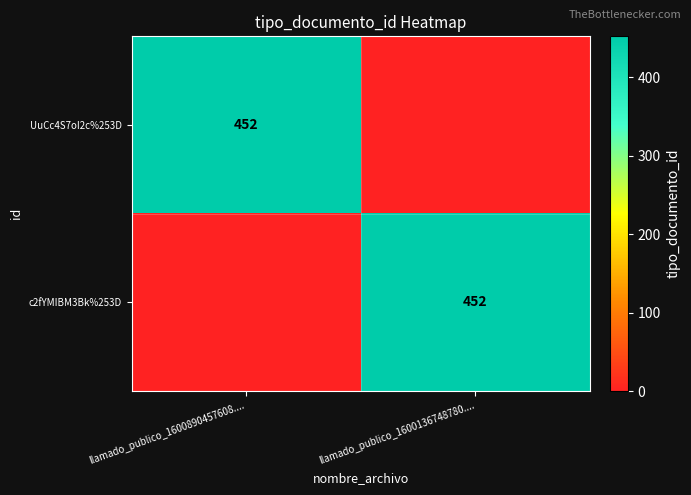

The value of UuCc4S7oI2c%253D at llamado_publico_1600890457608.... is 452. True or false?

True